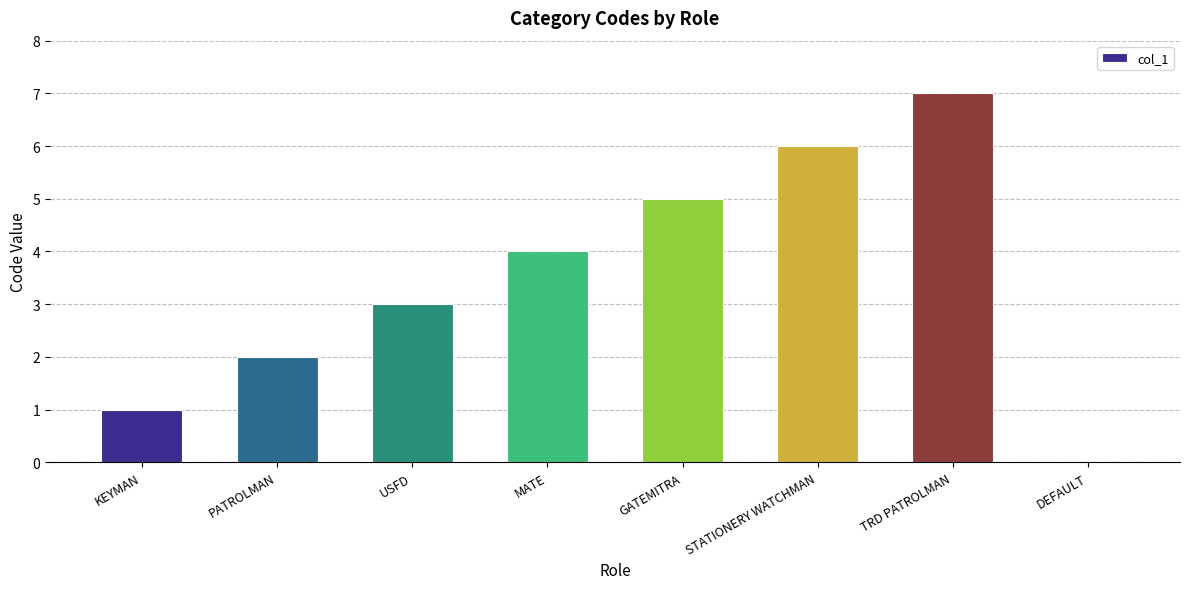

Reading left to right, extract all data points from this chart.

1	2	3	4	5	6	7	0